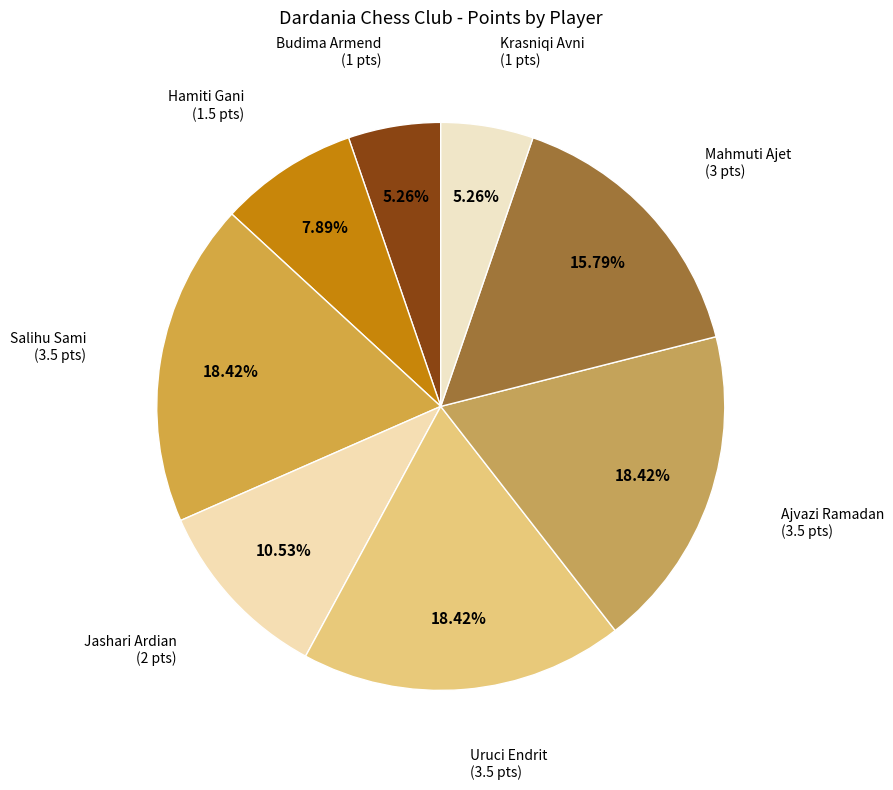

Do Budima Armend and Krasniqi Avni together represent more than half of the pie?

No